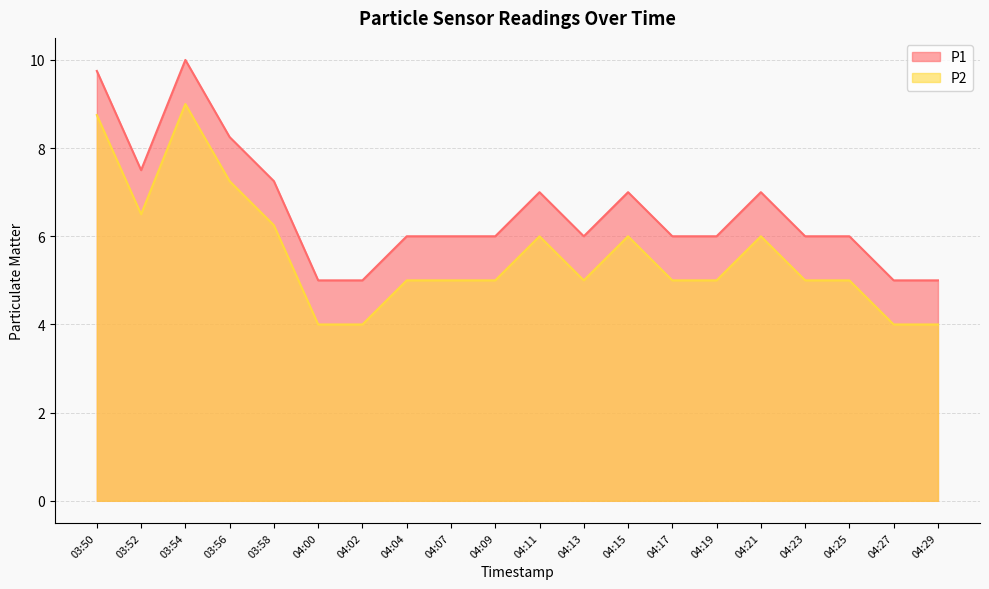

Is the value of P2 at 04:15 greater than the value of P1 at 04:09?

No